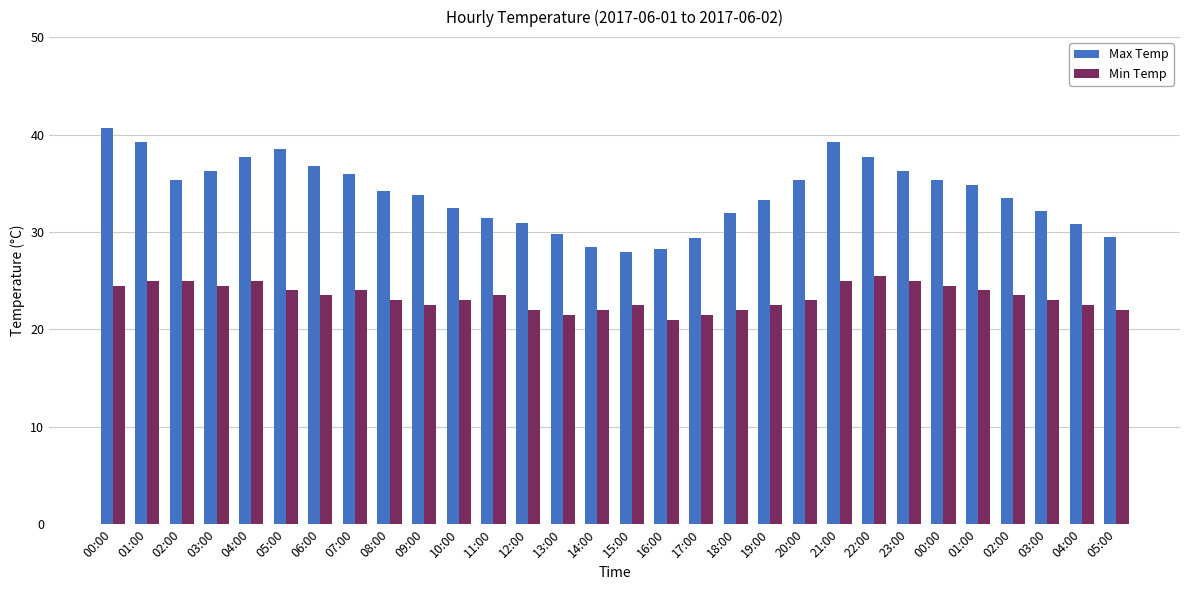

How many bars are there in each group?

2